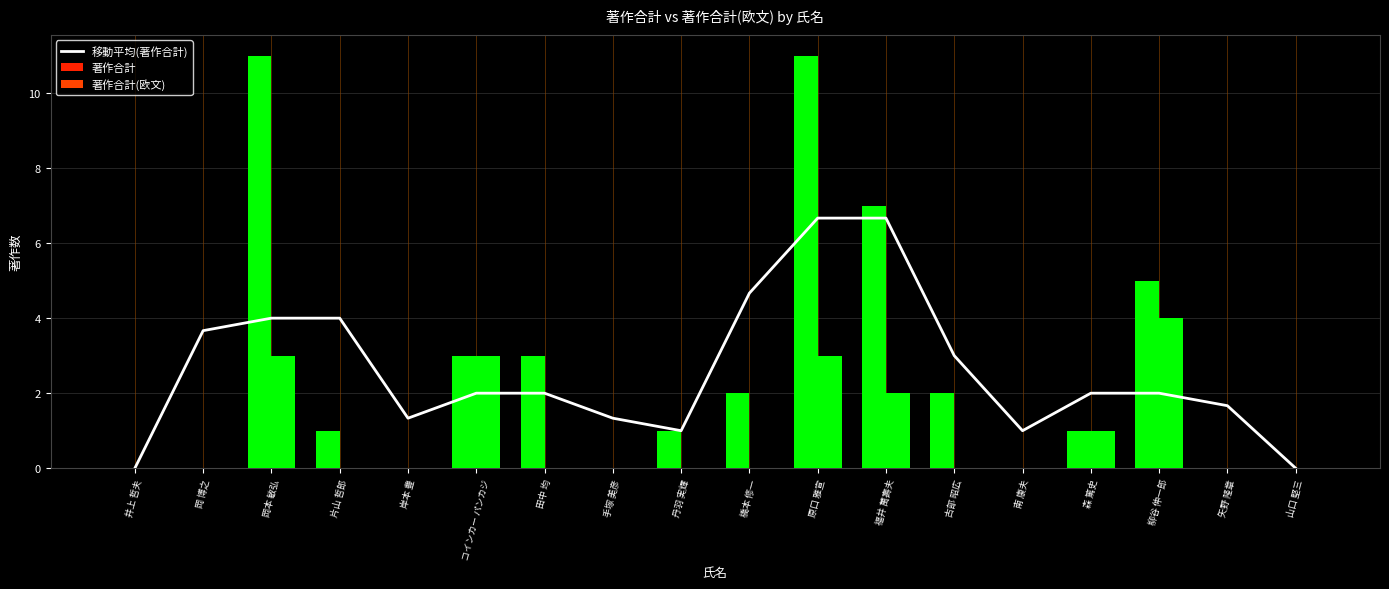

At which label does 移動平均(著作合計) reach its minimum?

井上 哲夫